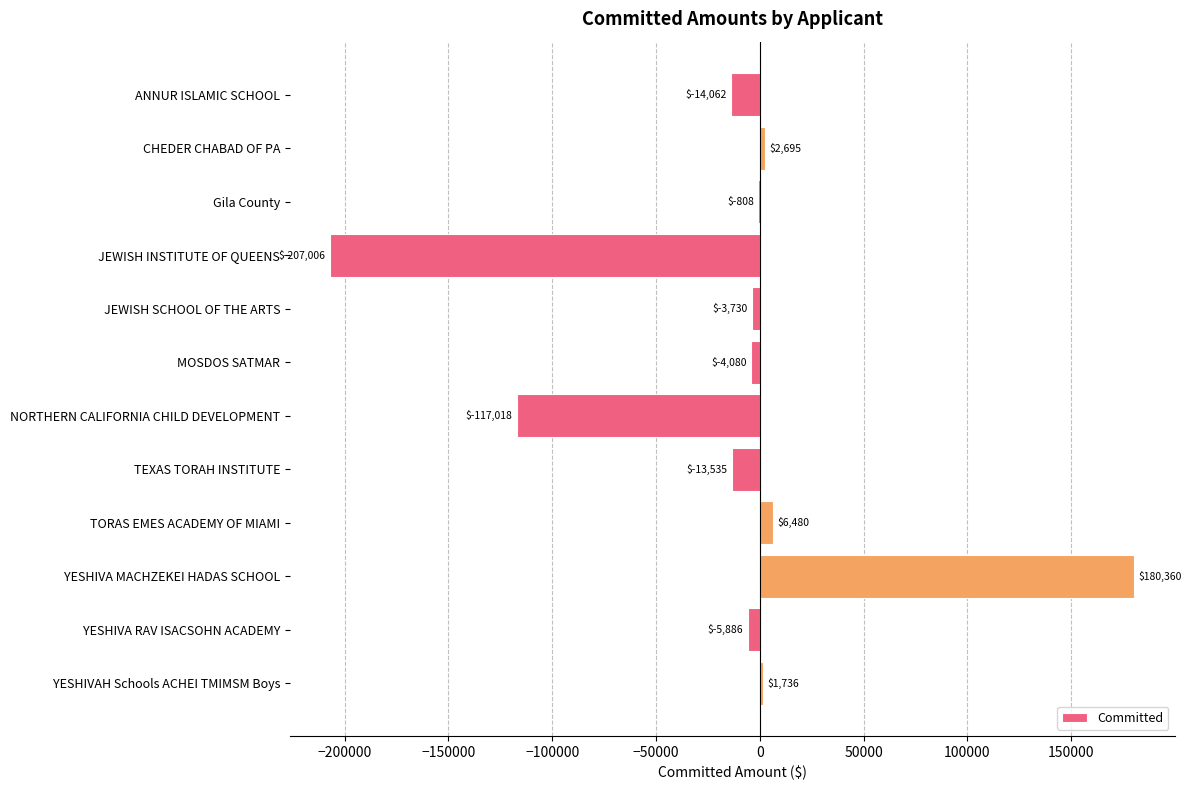

At which label is the value closest to -13323?

TEXAS TORAH INSTITUTE